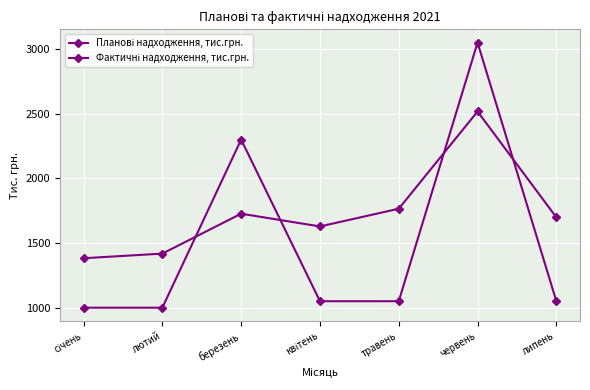

What is the label of the 5th point from the left?

травень